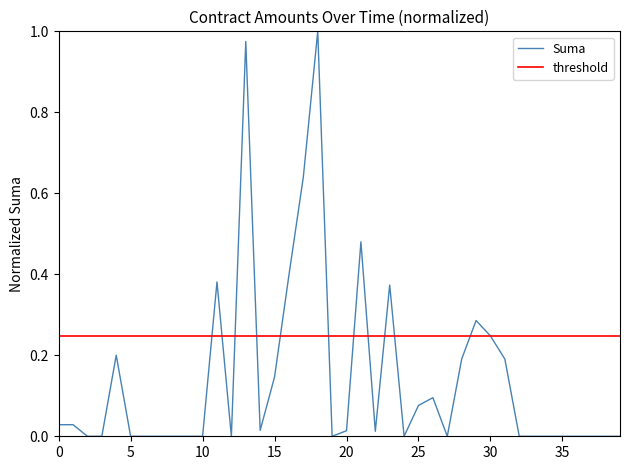

Which series has the widest spread of values?

Suma